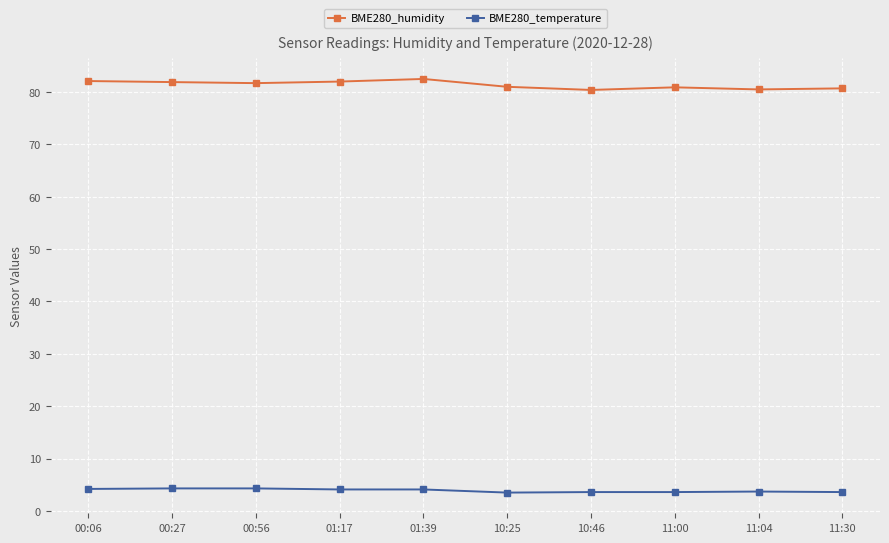

True or false: BME280_temperature and BME280_humidity intersect in this chart.

False